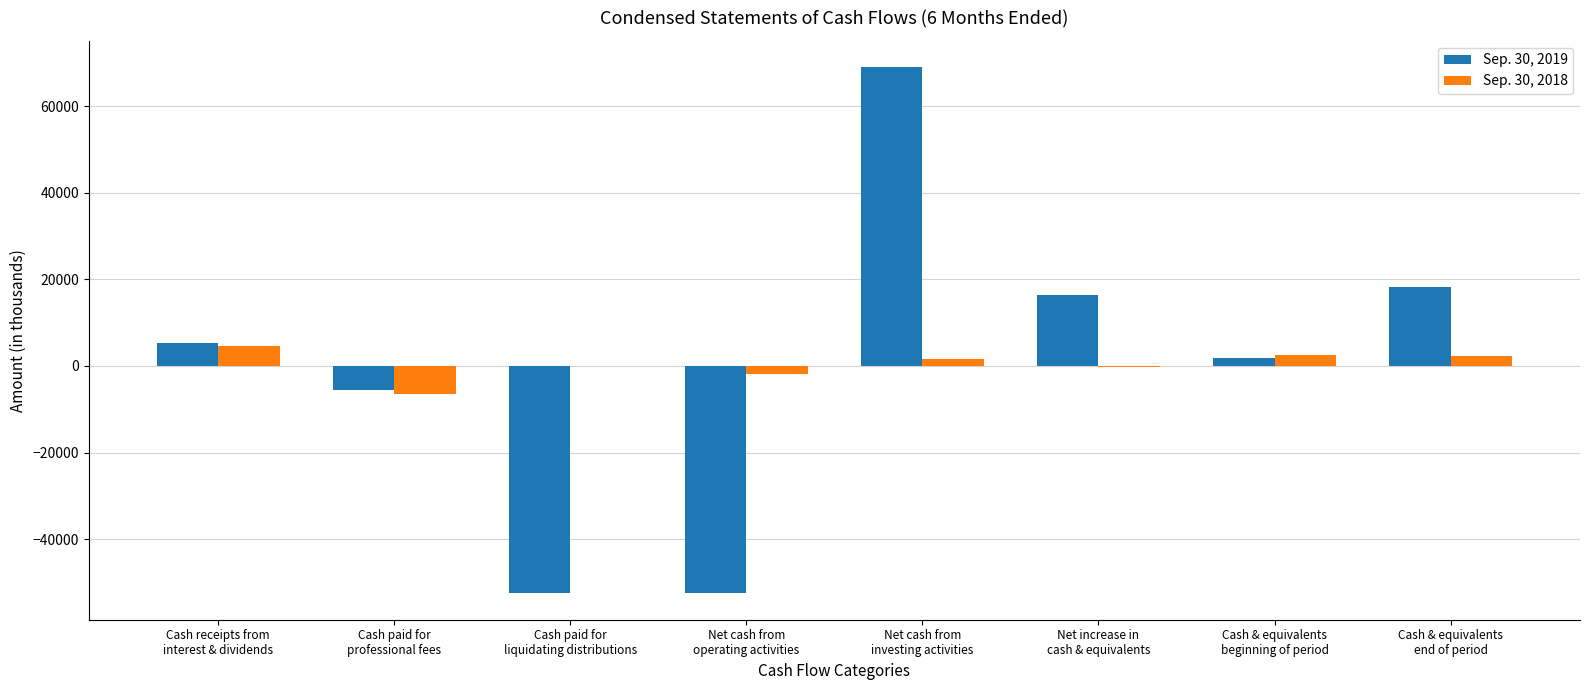

What is the greatest value displayed?

68990